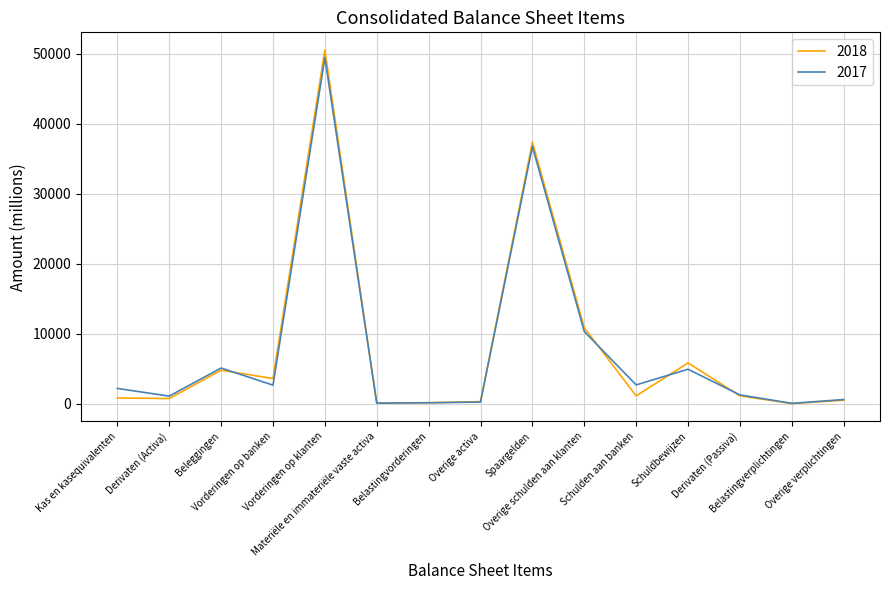

Which series has the widest spread of values?

2018